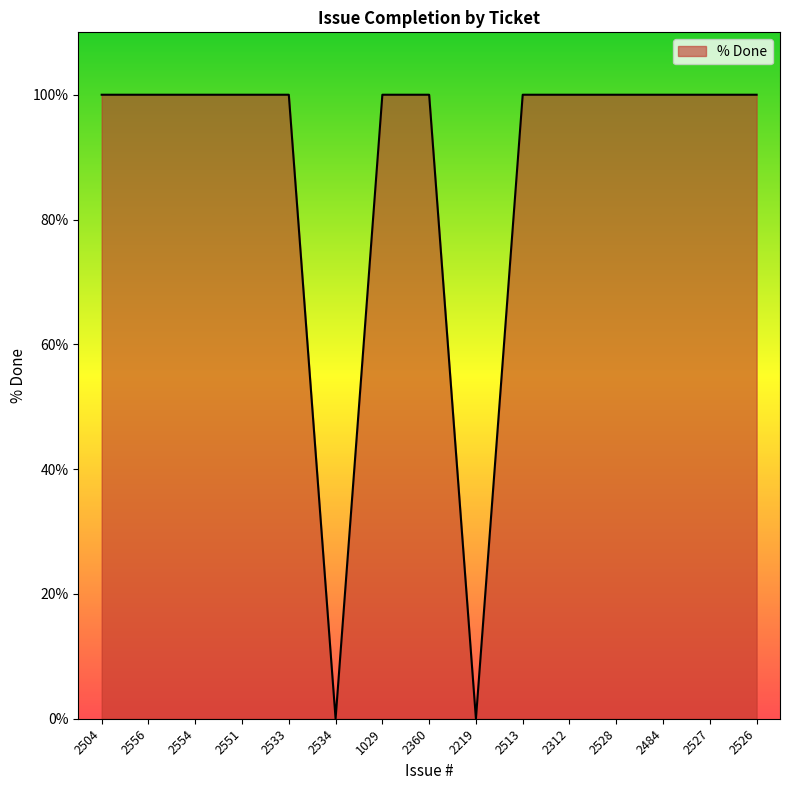

What position from the left is 1029?

7